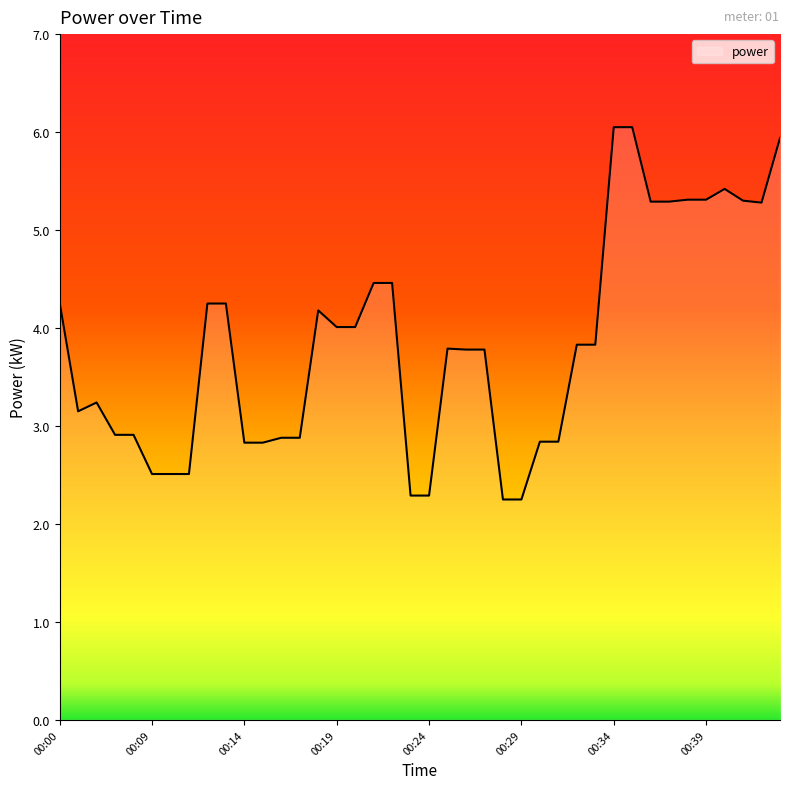

Reading left to right, list all the values displayed in this chart.

4.3	3.1	3.2	2.9	2.9	2.5	2.5	2.5	4.2	4.2	2.8	2.8	2.9	2.9	4.2	4.0	4.0	4.5	4.5	2.3	2.3	3.8	3.8	3.8	2.2	2.2	2.8	2.8	3.8	3.8	6.0	6.0	5.3	5.3	5.3	5.3	5.4	5.3	5.3	5.9